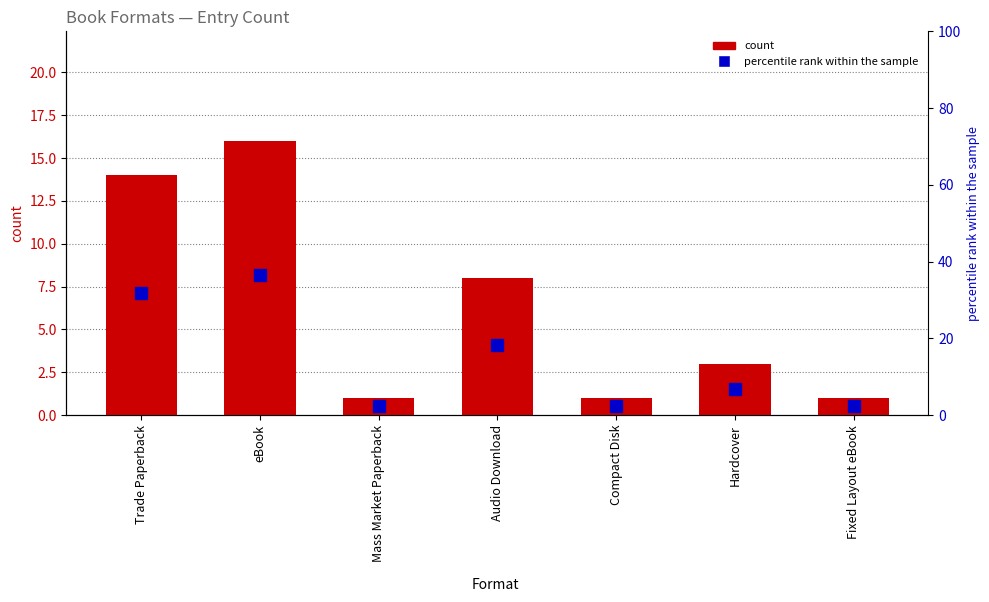

Between eBook and Mass Market Paperback, which series saw the biggest shift?

percentile rank within the sample